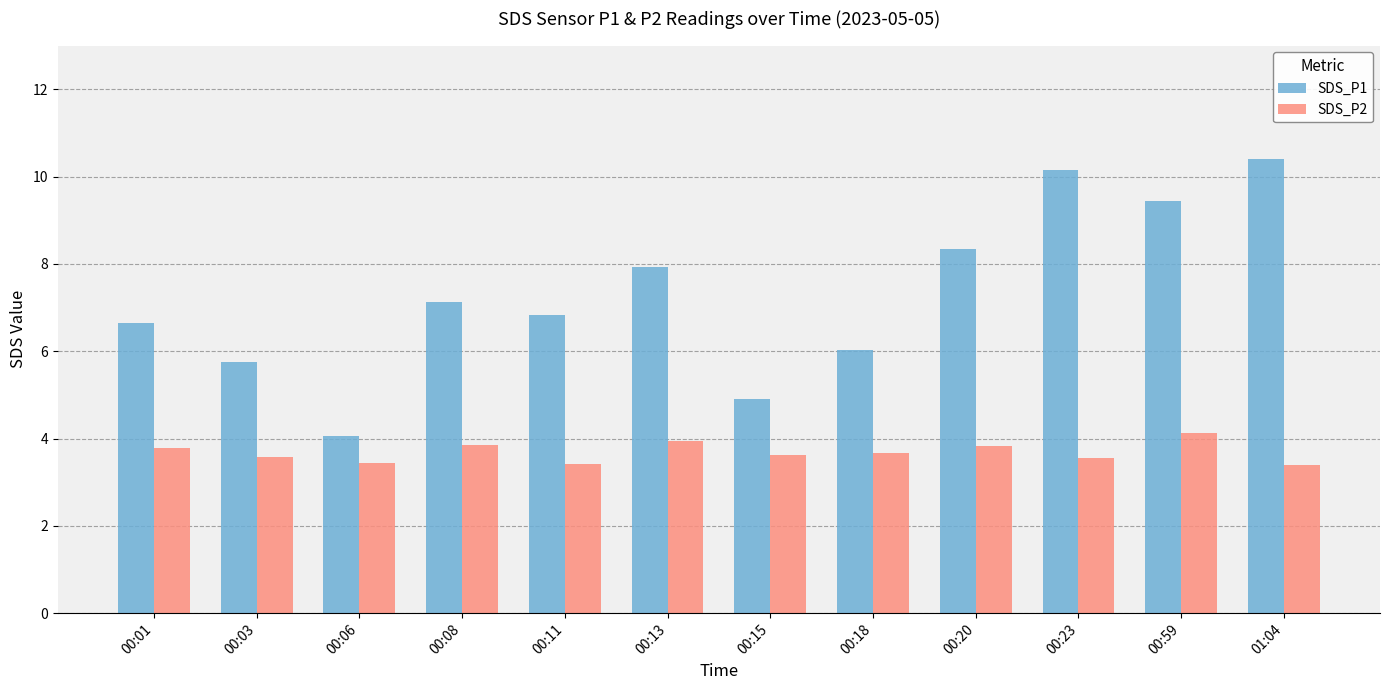

What is the average value of the SDS_P1 series?

7.3